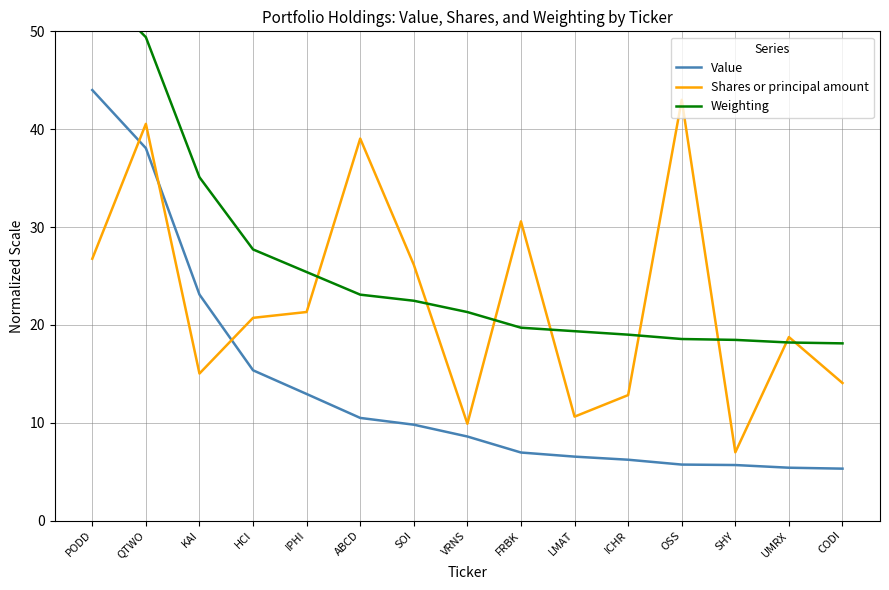

List the series in order of their peak value, highest first.

Weighting, Value, Shares or principal amount